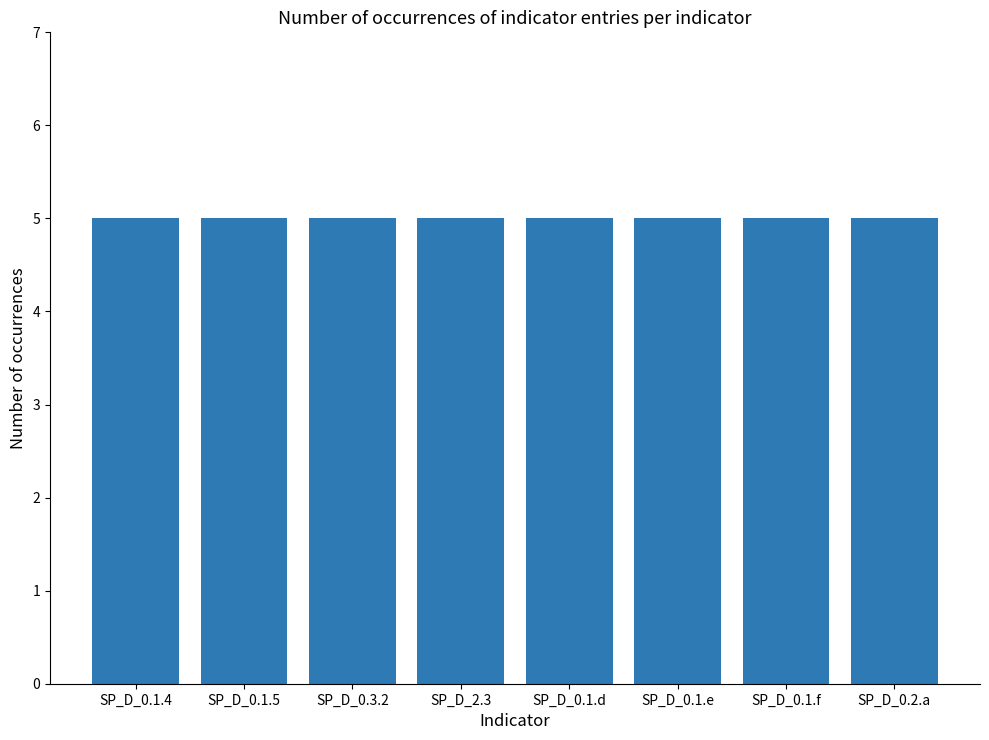

What is the value of the 4th bar from the left?

5